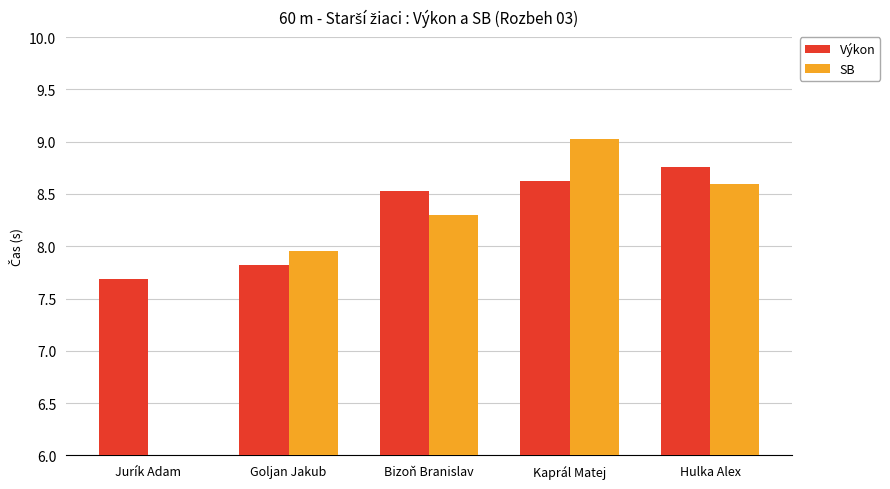

What is the difference between the second highest and second lowest values in the Výkon series?

0.8